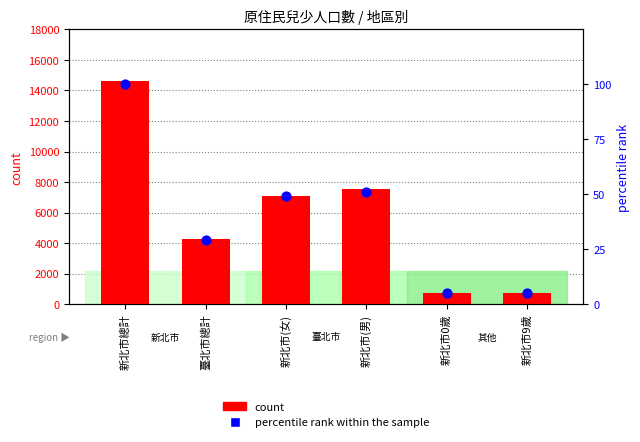

At which category is the sum across all series the highest?

新北市總計